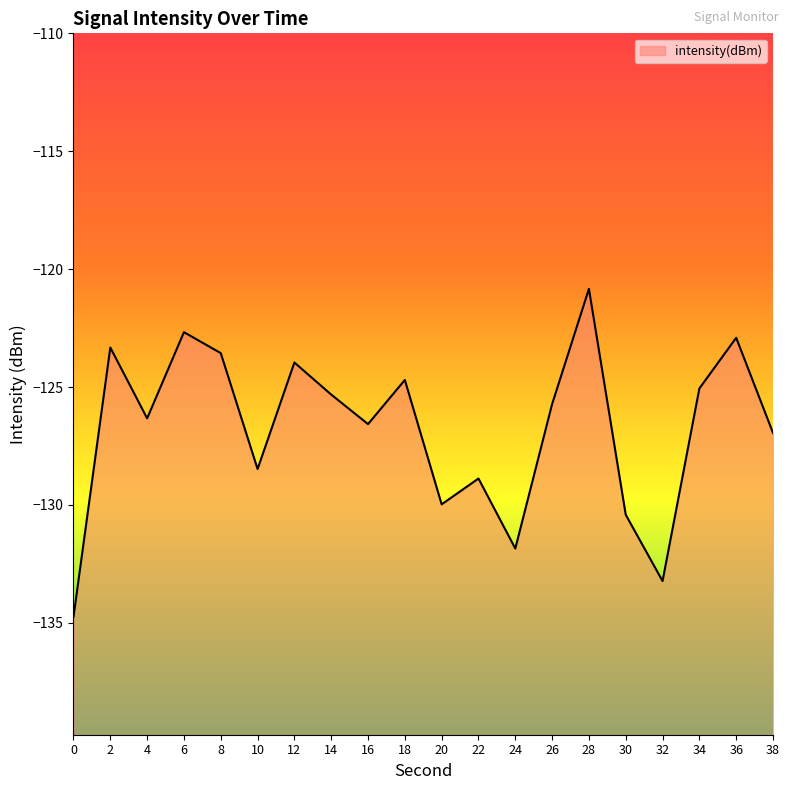

Reading right to left, list all the values displayed in this chart.

-126.9	-122.9	-125.1	-133.2	-130.4	-120.8	-125.7	-131.8	-128.9	-130.0	-124.7	-126.6	-125.3	-124.0	-128.5	-123.6	-122.7	-126.3	-123.3	-134.7